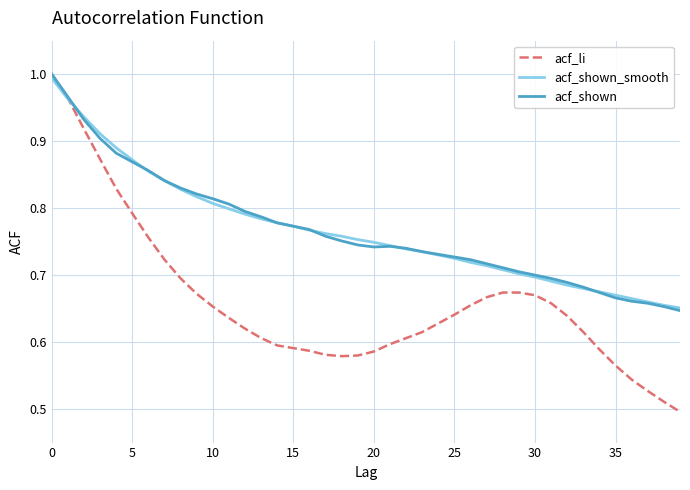

Which series has the widest spread of values?

acf_li